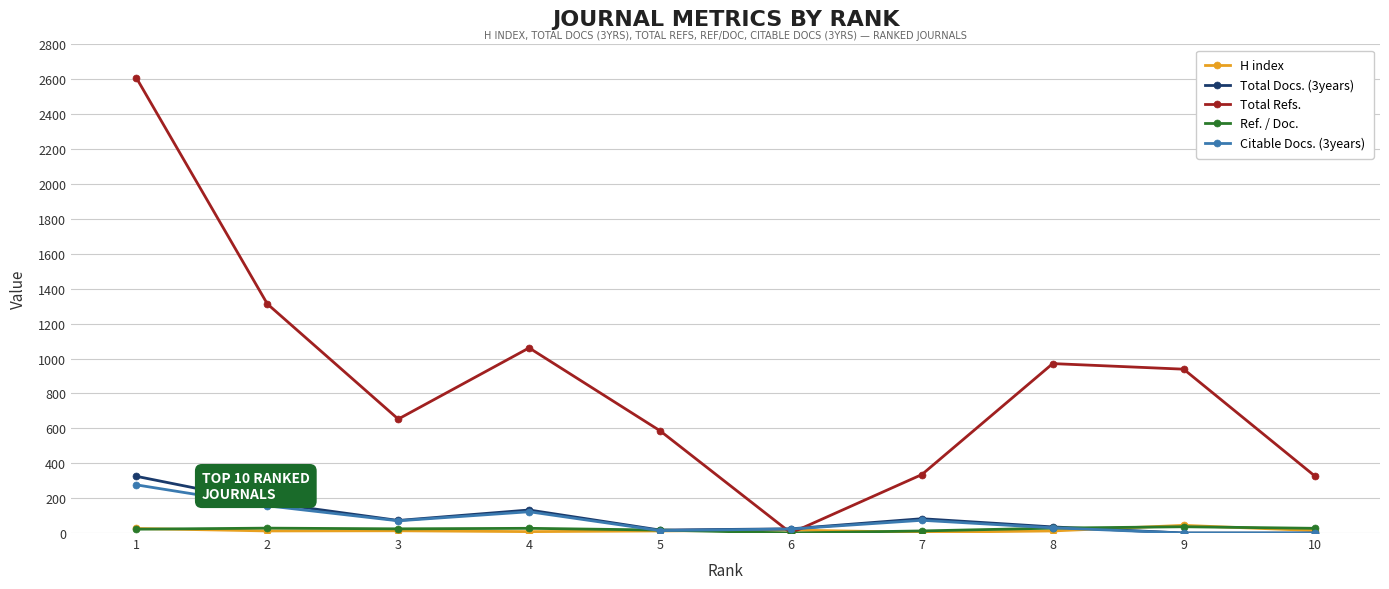

Which series has the widest spread of values?

Total Refs.